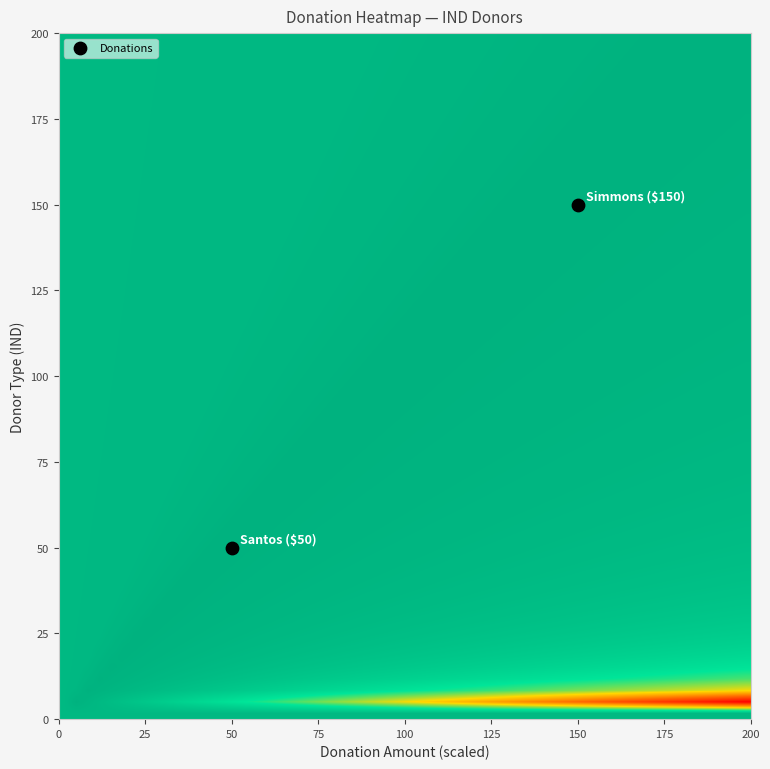

What is the average X value?

100